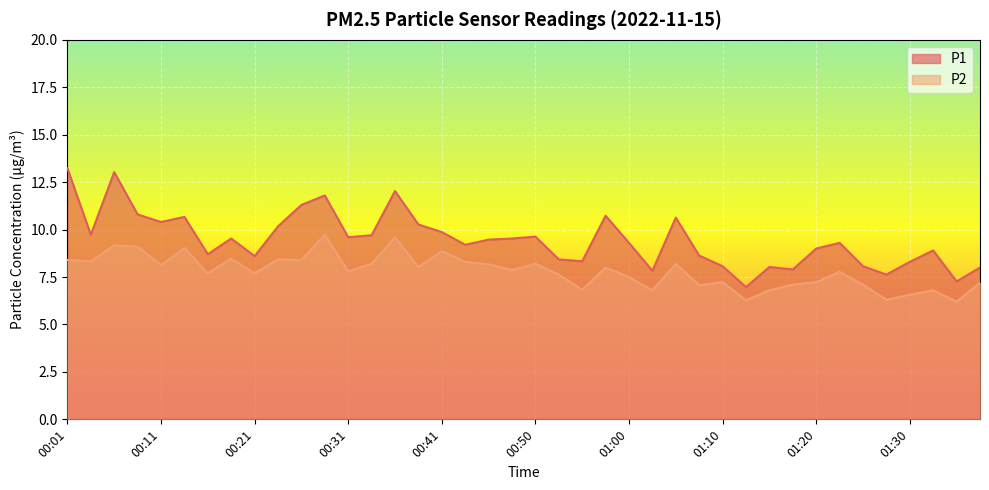

What is the value of the P1 point at the 26th from the left?

7.8